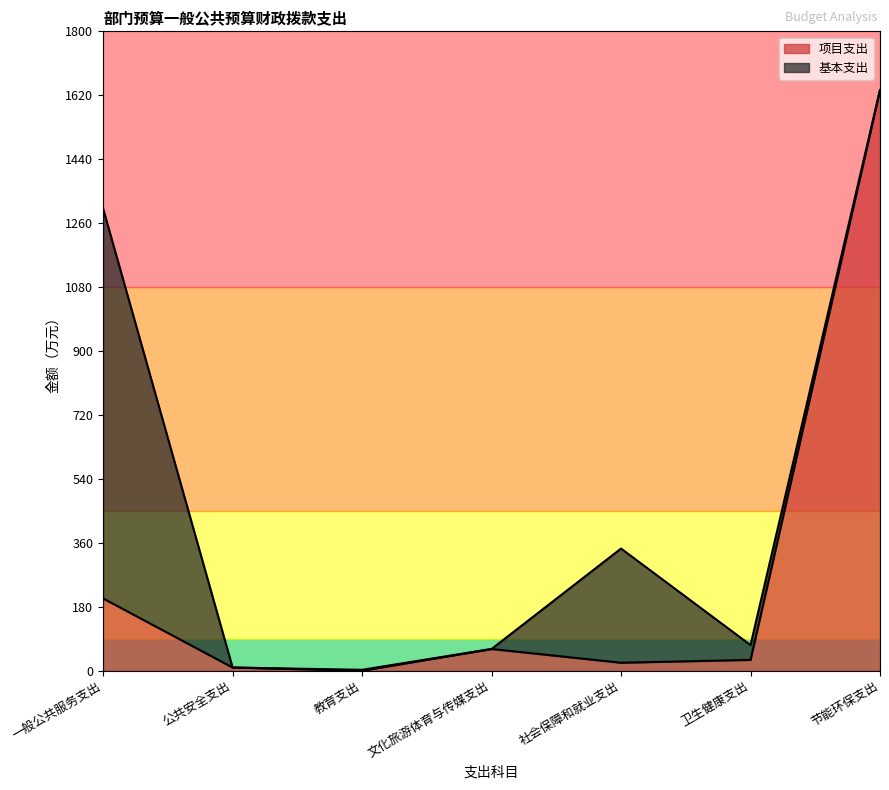

Which label corresponds to the largest value in the chart?

节能环保支出